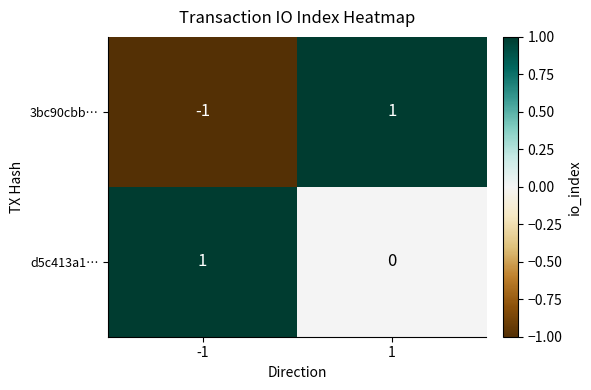

Reading right to left, list all the values displayed in this chart.

3bc90cbb…: 1	-1
d5c413a1…: 0	1